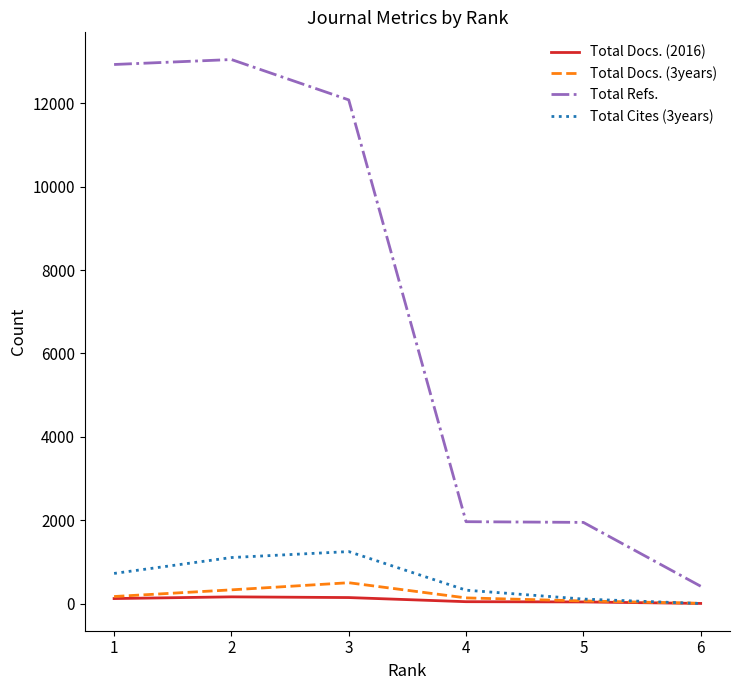

What is the greatest value displayed?

13050